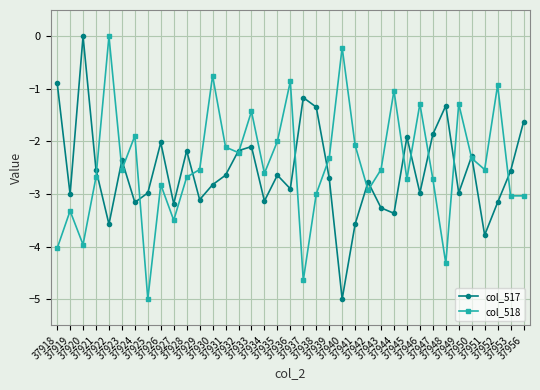

What are all the series names shown in the legend?

col_517, col_518